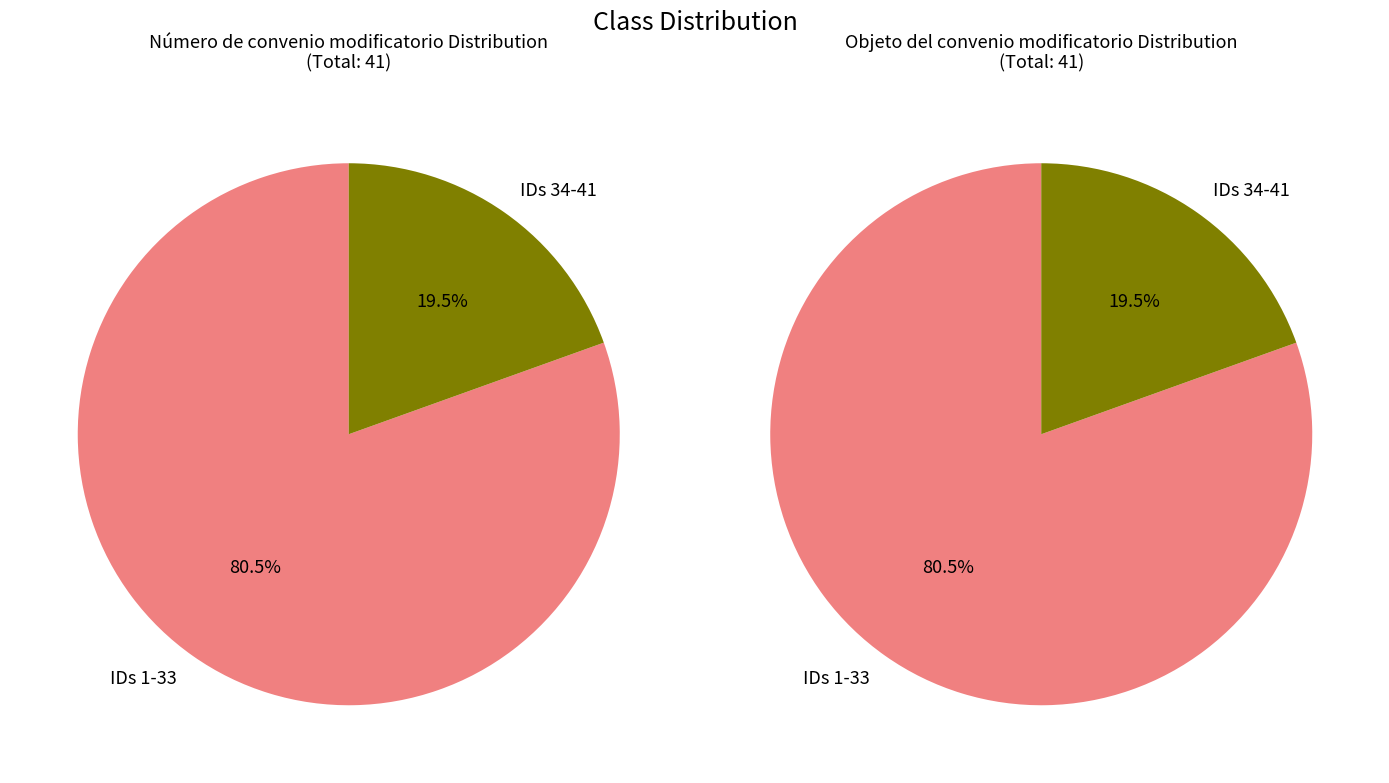

How many slices are in this pie chart?

2